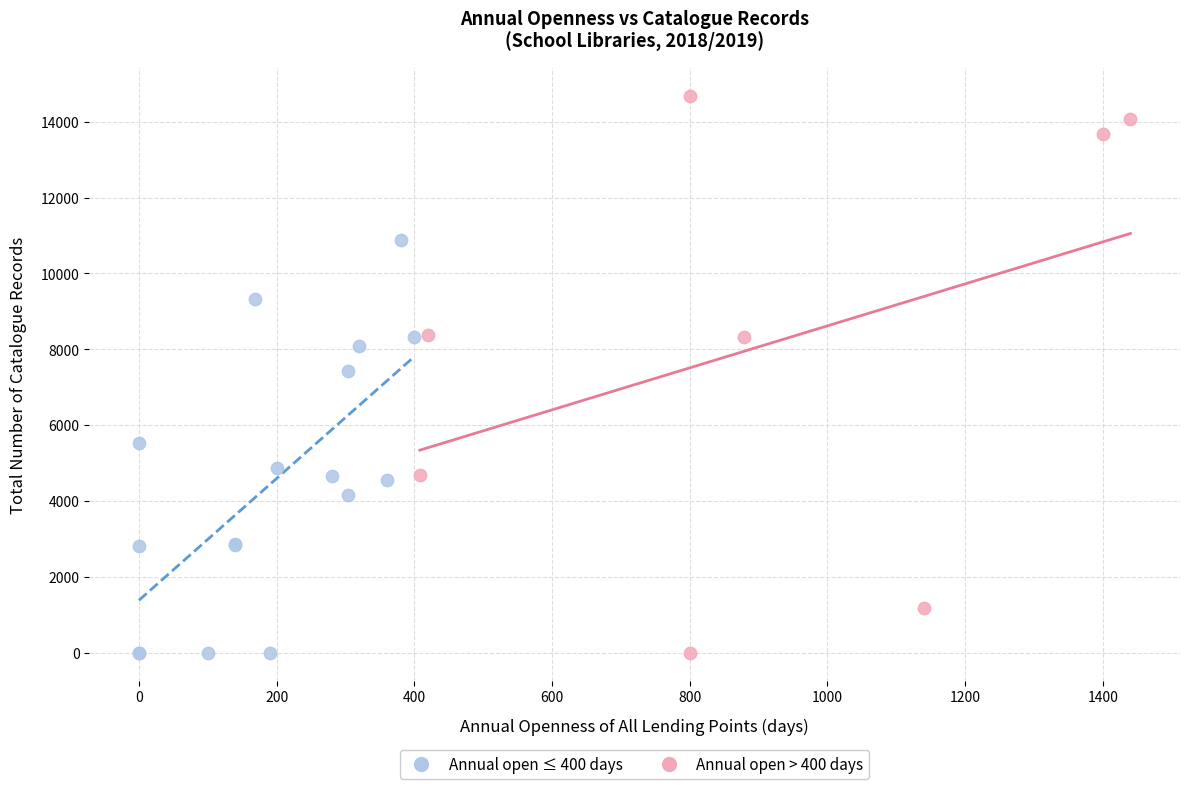

Which series has the largest Y range (max minus min)?

Annual open > 400 days